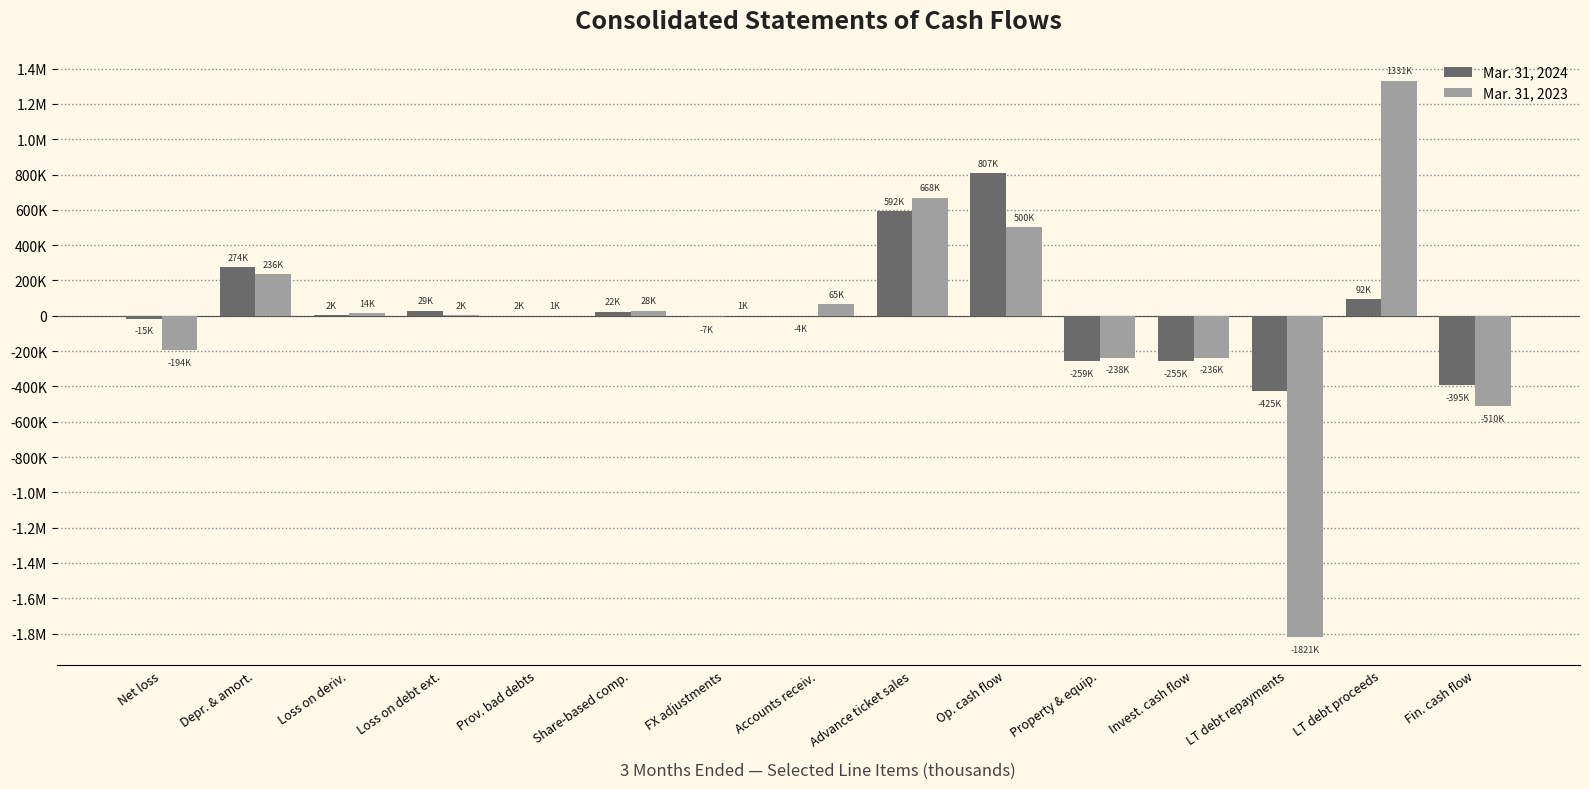

What is the label of the 2nd bar from the left?

Depr. & amort.